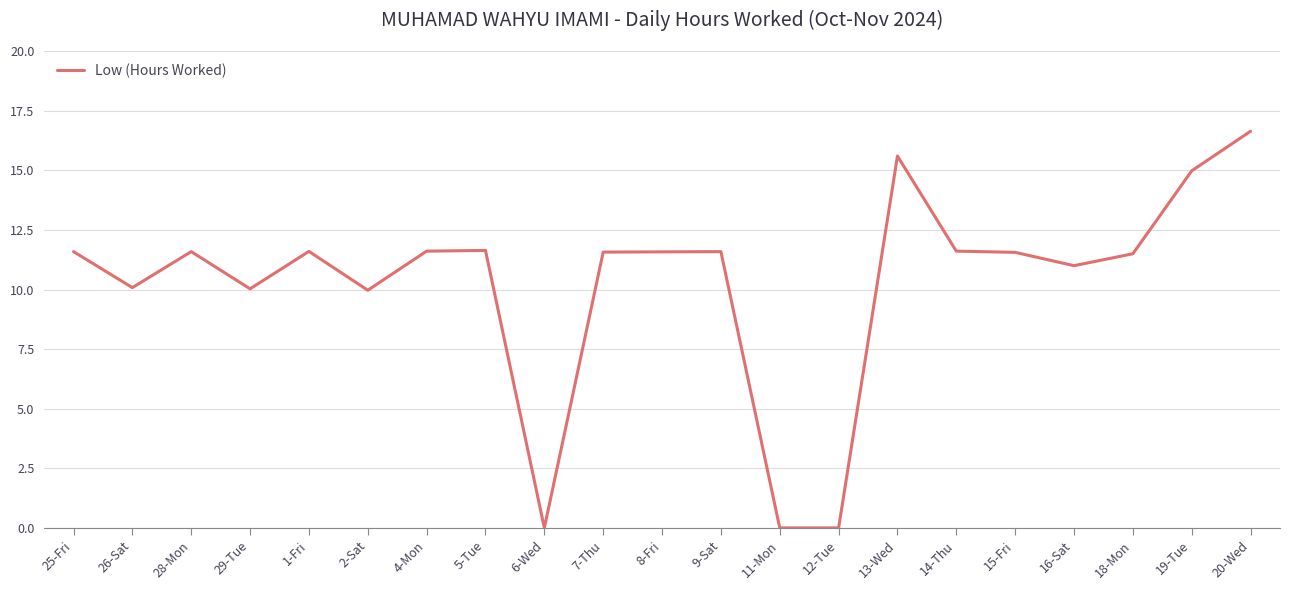

At which category does the data reach its first local peak?

28-Mon